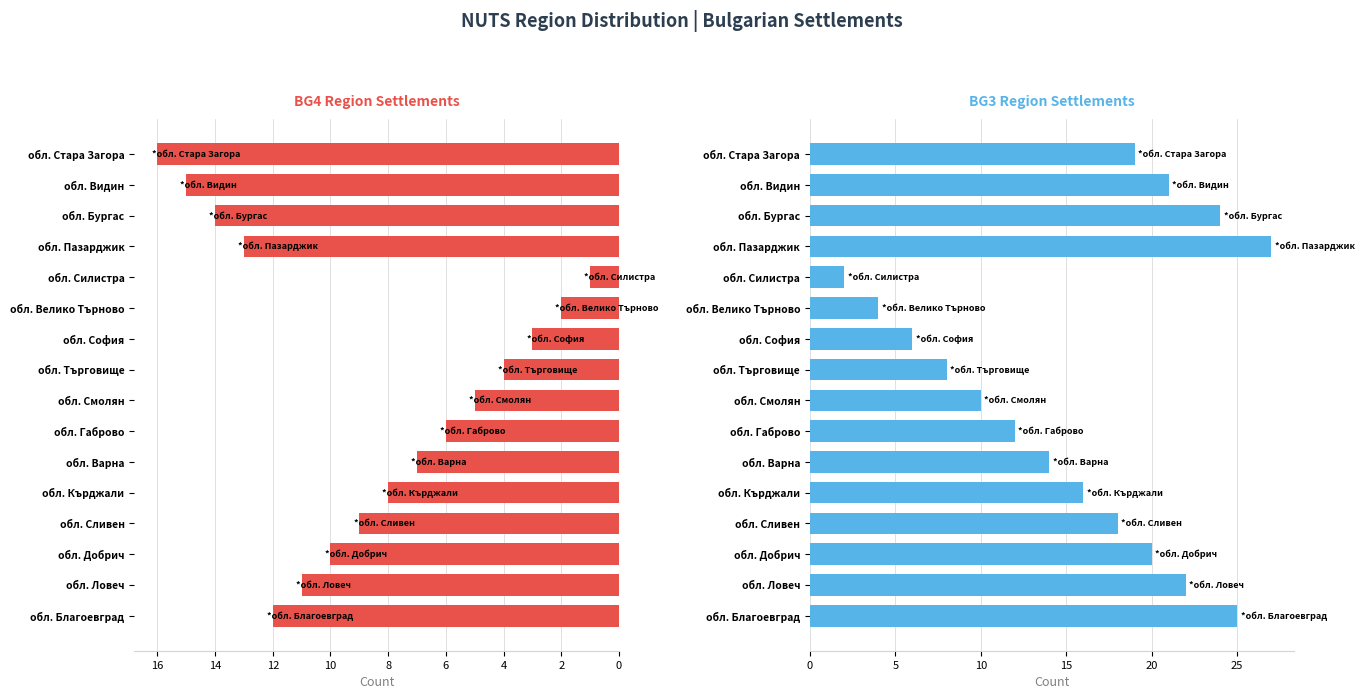

What is the sum of all BG4 values?

136